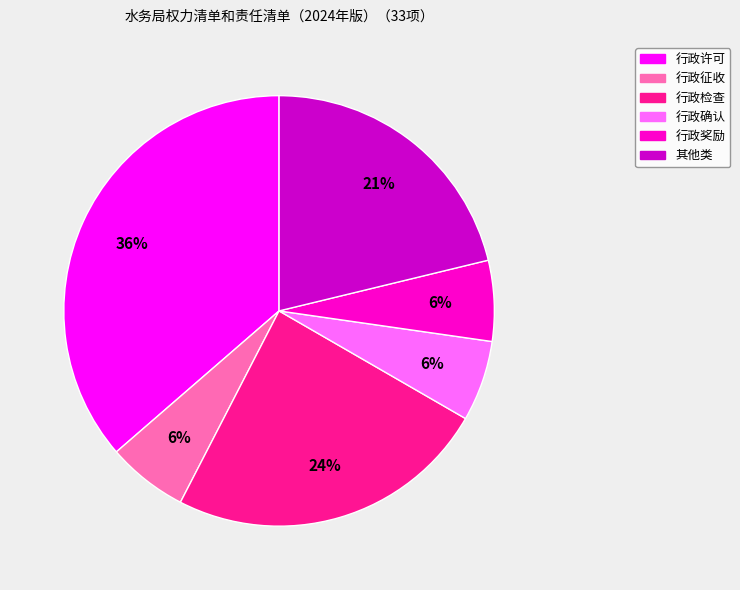

The 其他类 slice represents 32% of the pie. True or false?

False